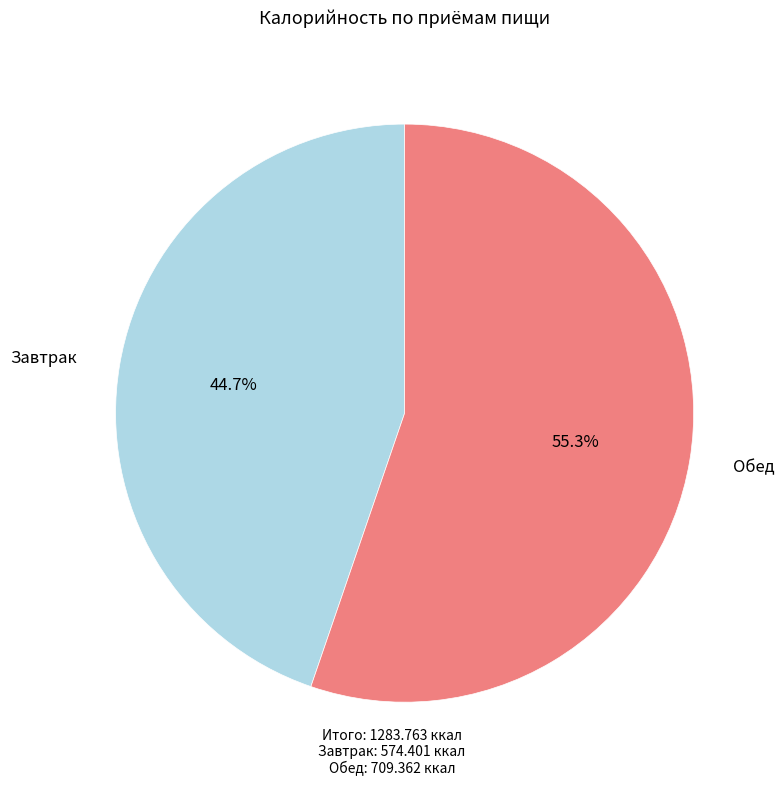

Does Обед represent more than half of the total?

Yes